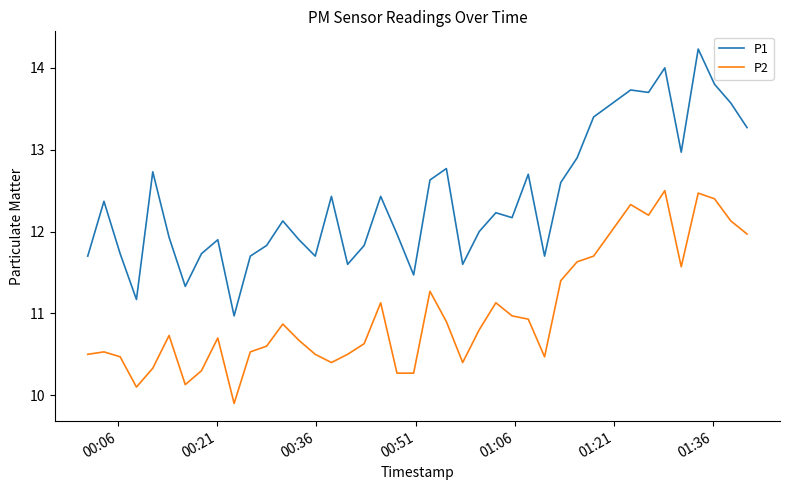

Rank the series by their maximum value, from lowest to highest.

P2, P1